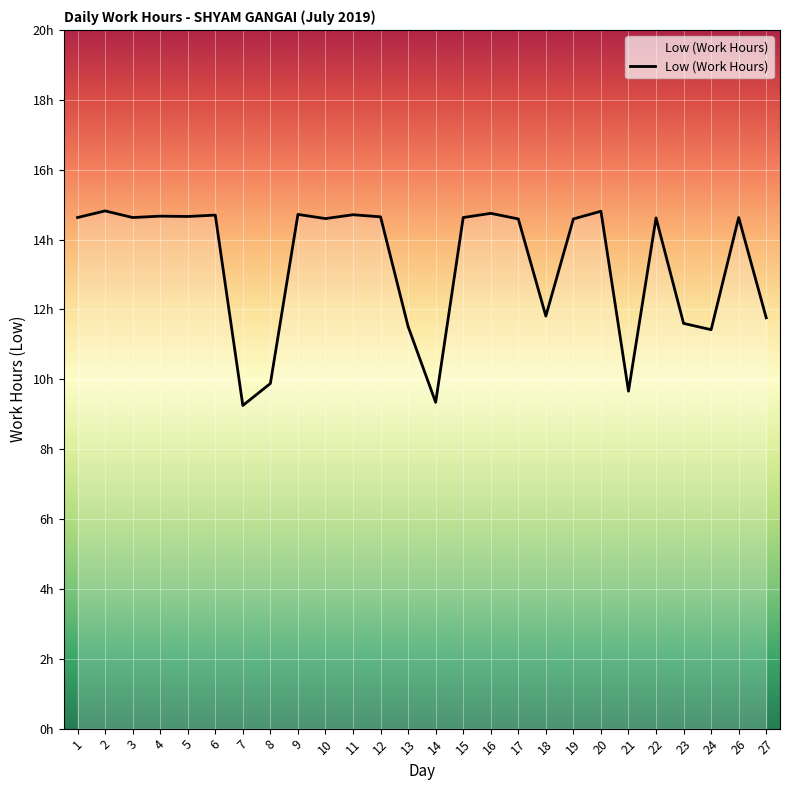

Rank the categories by value from highest to lowest.

2, 20, 16, 9, 11, 6, 4, 5, 12, 1, 3, 15, 26, 22, 10, 17, 19, 18, 27, 23, 13, 24, 8, 21, 14, 7